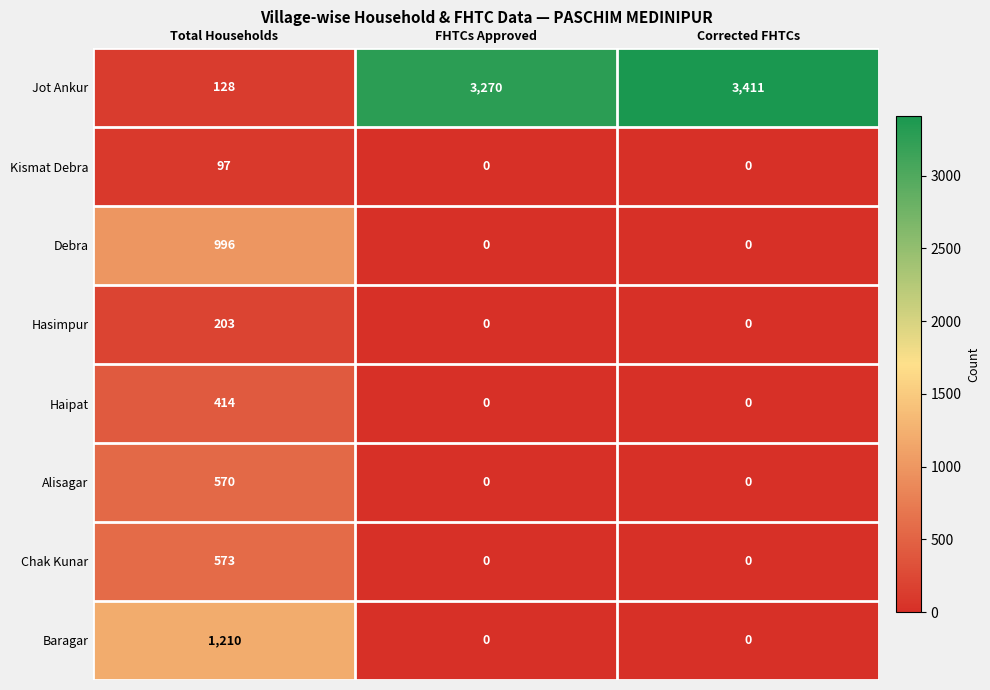

Reading left to right, list all the values displayed in this chart.

Jot Ankur: Total Households=128	FHTCs Approved=3270	Corrected FHTCs=3411
Kismat Debra: Total Households=97	FHTCs Approved=0	Corrected FHTCs=0
Debra: Total Households=996	FHTCs Approved=0	Corrected FHTCs=0
Hasimpur: Total Households=203	FHTCs Approved=0	Corrected FHTCs=0
Haipat: Total Households=414	FHTCs Approved=0	Corrected FHTCs=0
Alisagar: Total Households=570	FHTCs Approved=0	Corrected FHTCs=0
Chak Kunar: Total Households=573	FHTCs Approved=0	Corrected FHTCs=0
Baragar: Total Households=1210	FHTCs Approved=0	Corrected FHTCs=0